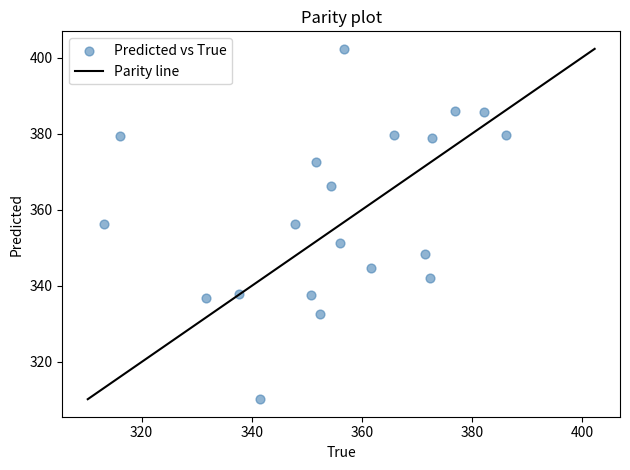

What is the range of Y values (max minus min)?

92.1